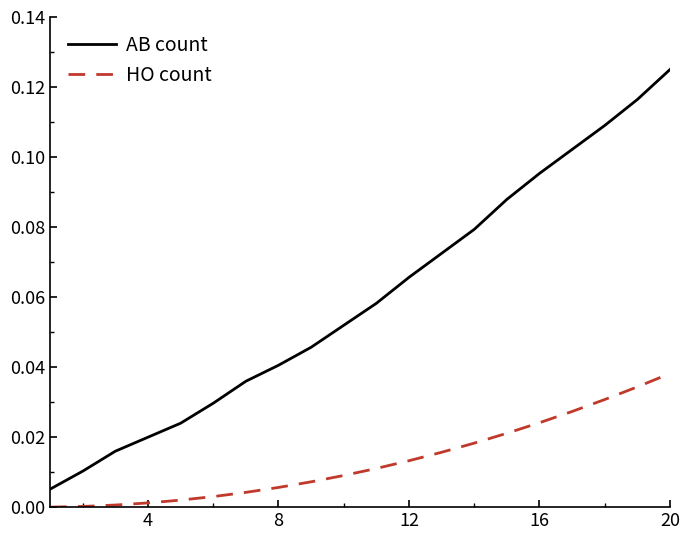

List the series in order of their peak value, lowest first.

HO count, AB count